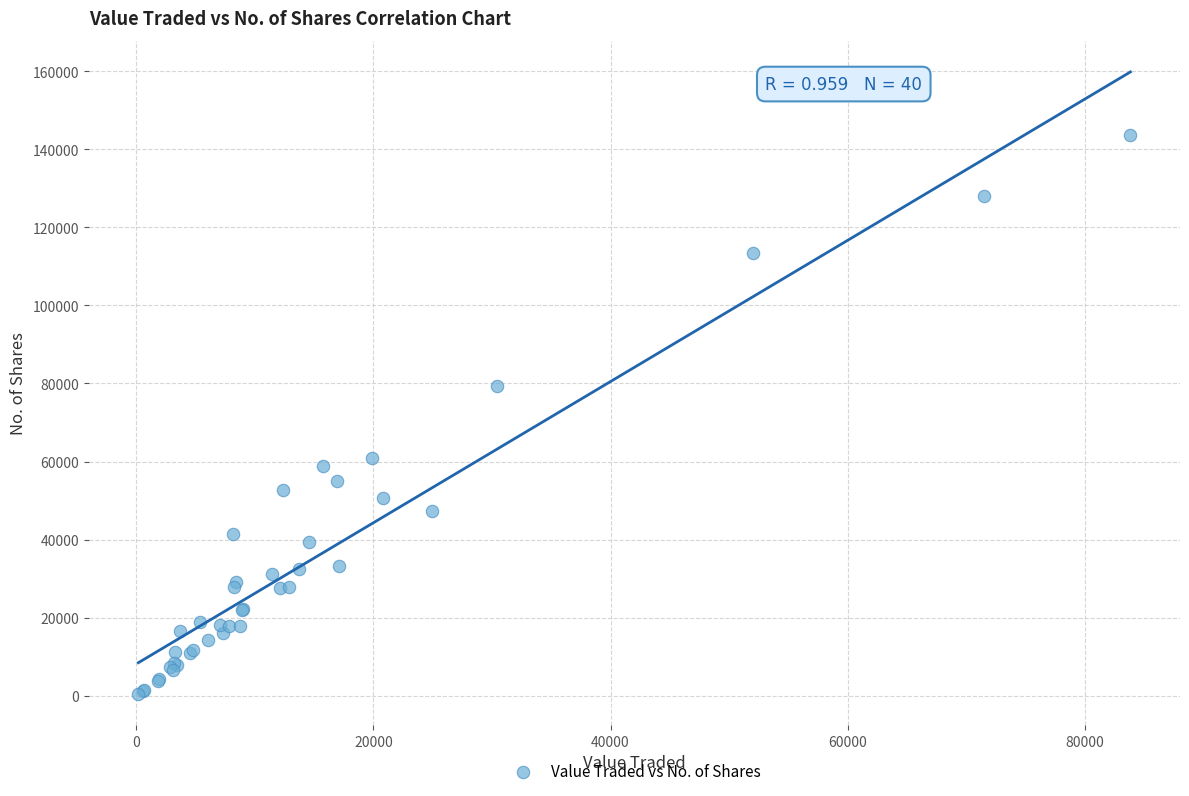

What Y value in the scatter plot is closest to 71978?

79240